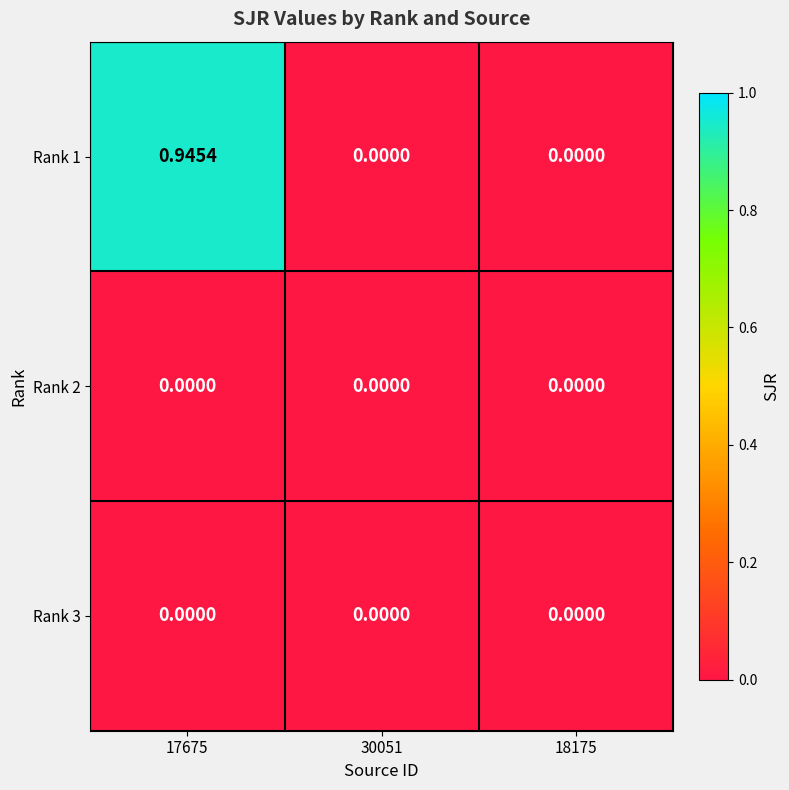

How many series are shown in this chart?

3